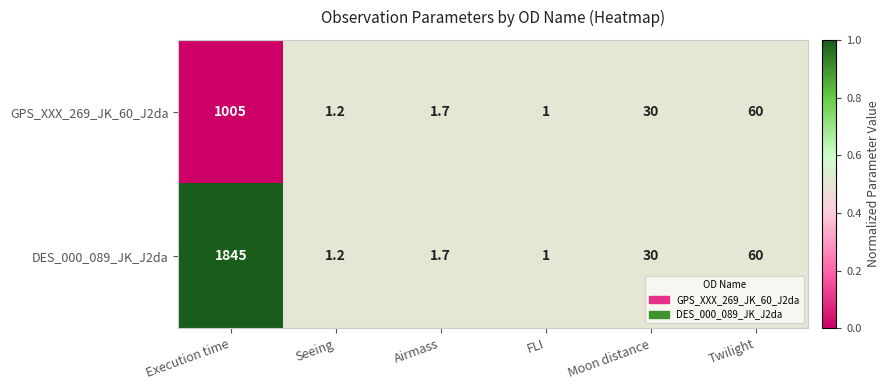

Reading left to right, extract all data points from this chart.

GPS_XXX_269_JK_60_J2da: Execution time=1005.0	Seeing=1.2	Airmass=1.7	FLI=1.0	Moon distance=30.0	Twilight=60.0
DES_000_089_JK_J2da: Execution time=1845.0	Seeing=1.2	Airmass=1.7	FLI=1.0	Moon distance=30.0	Twilight=60.0